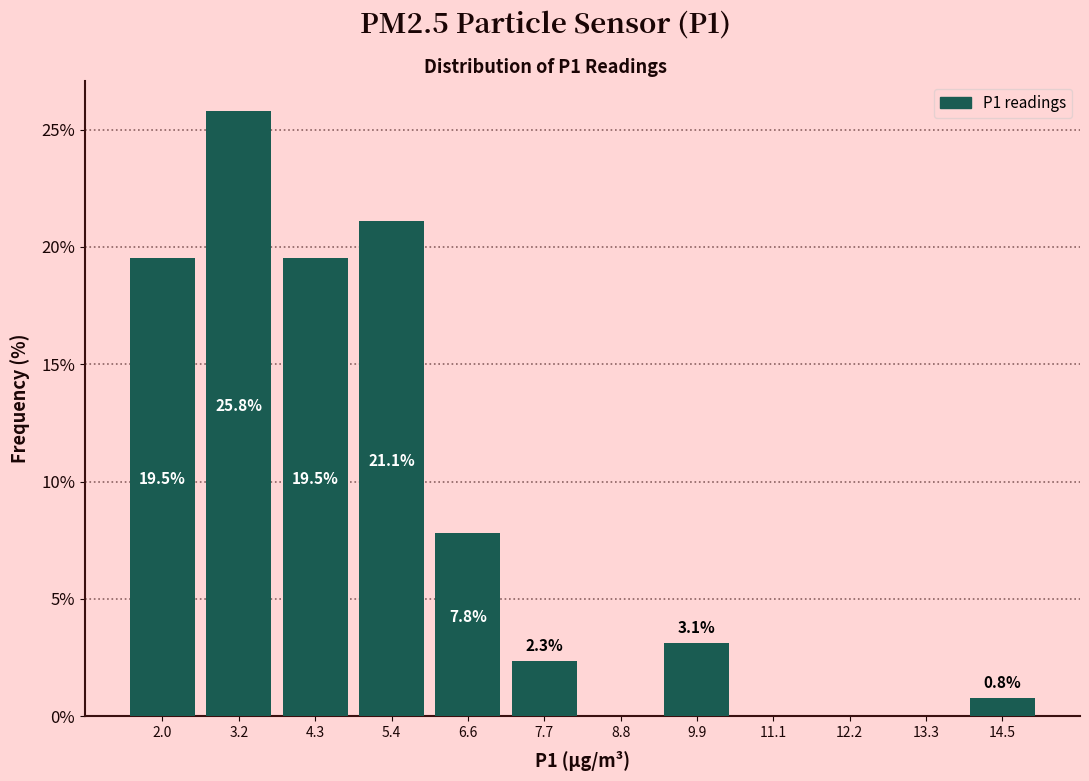

Which range on the x-axis has the tallest bar?

2.6 to 3.8